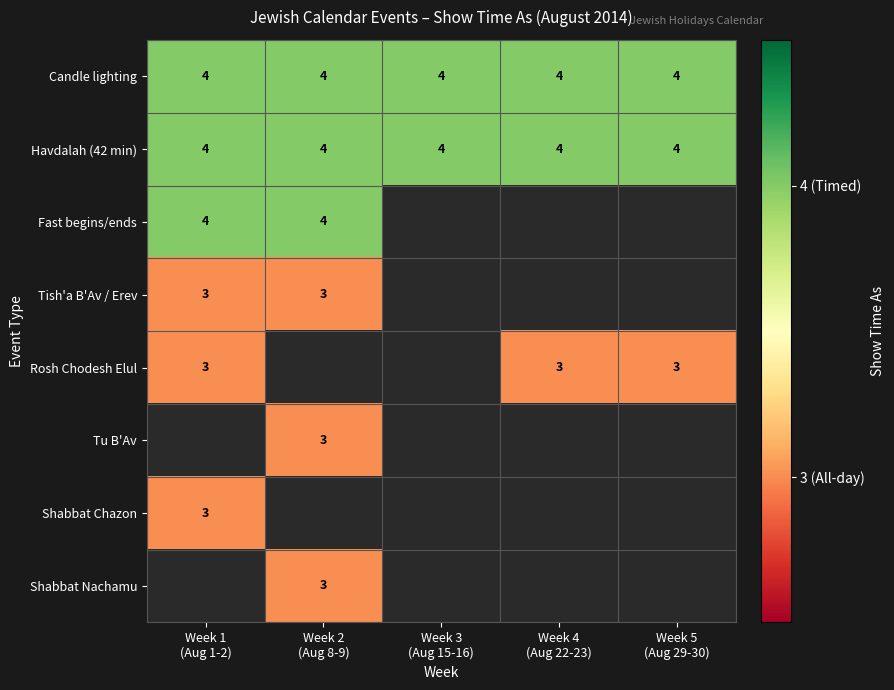

What is the maximum value for Havdalah (42 min)?

4